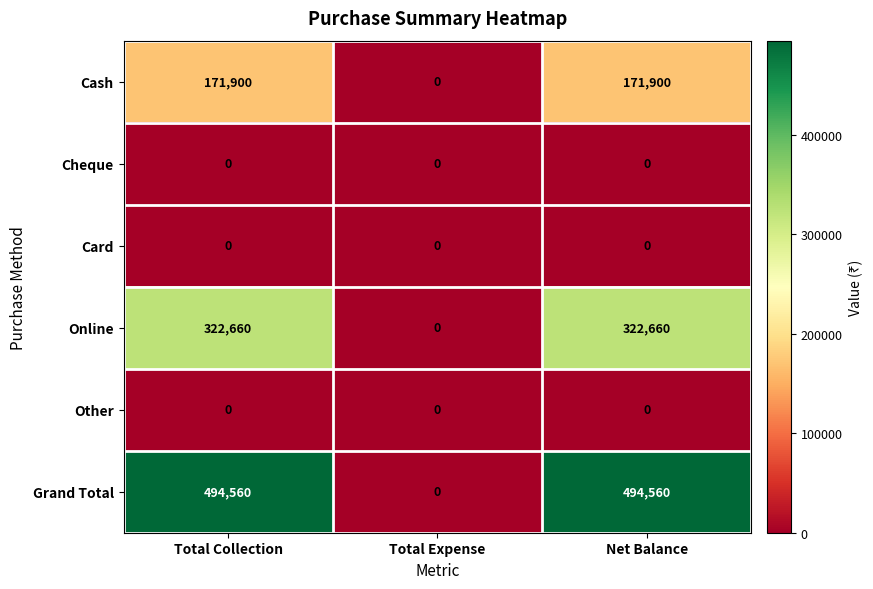

The value of Cash at Total Collection is 171900. True or false?

True